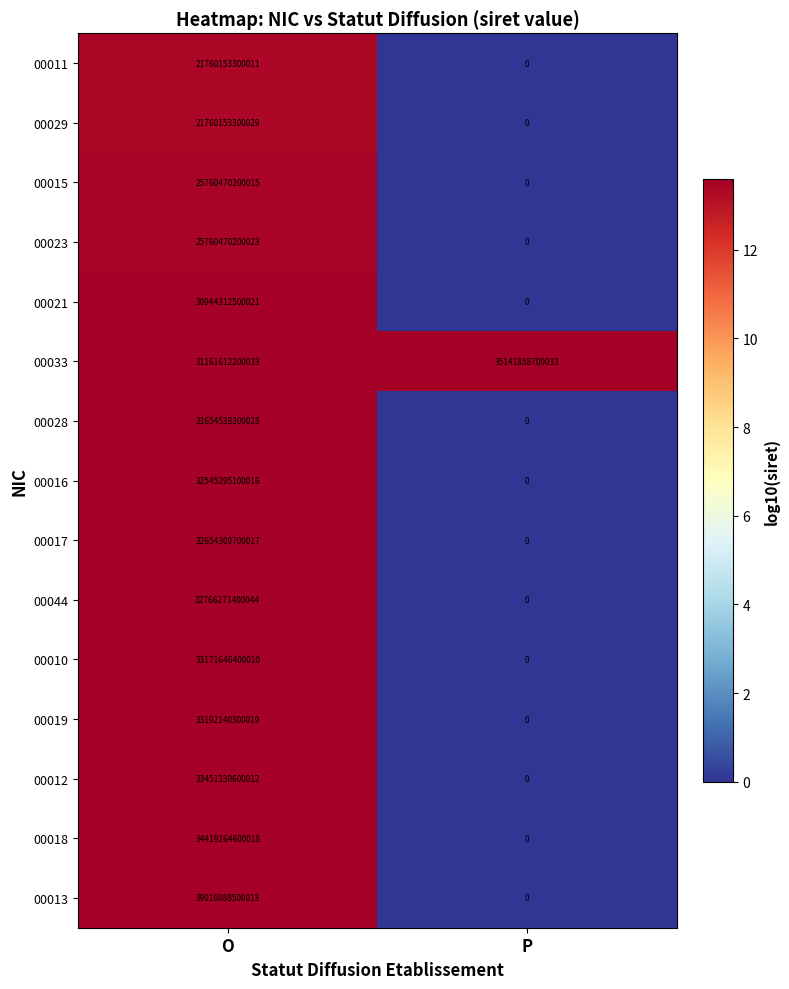

Which series has the largest total across all categories?

00033